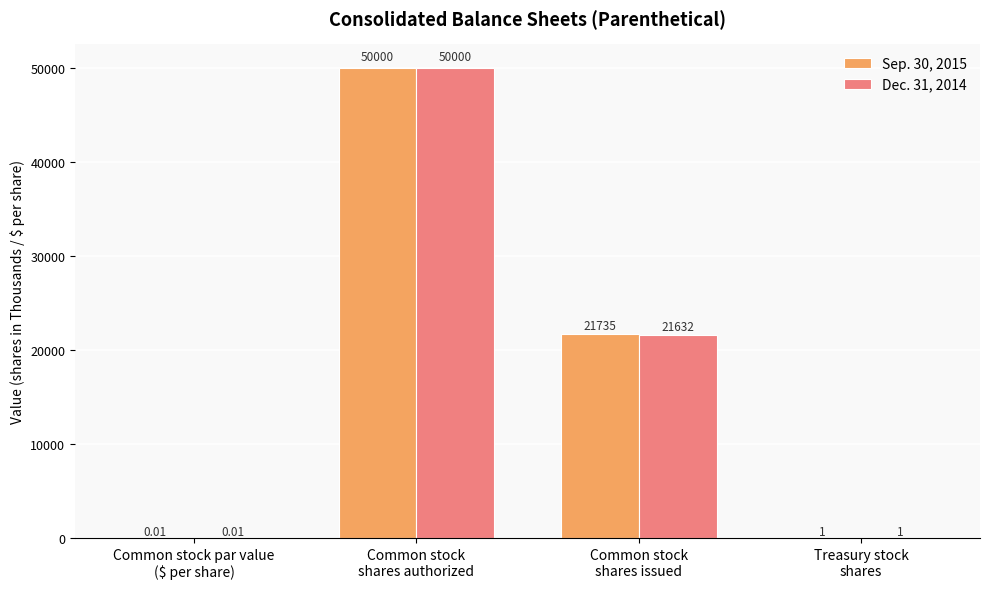

What is the sum of all Sep. 30, 2015 values?

71736.0